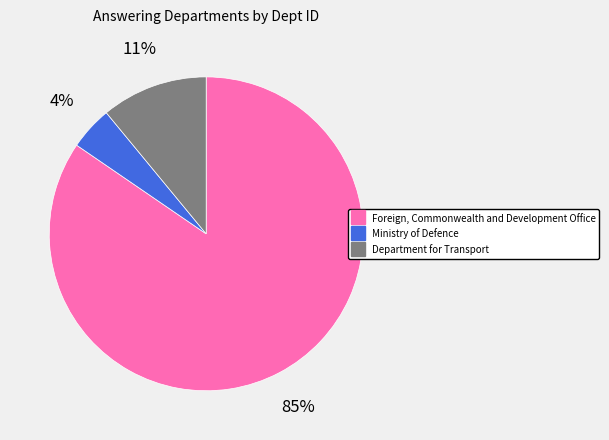

Do Ministry of Defence and Foreign, Commonwealth and Development Office together represent more than half of the pie?

Yes